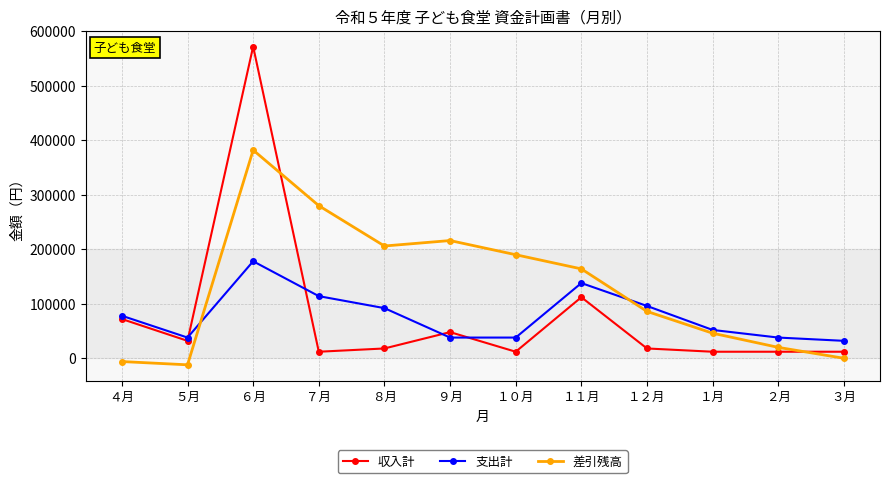

Reading left to right, list all the values displayed in this chart.

収入計: ４月=72000	５月=32000	６月=572000	７月=12000	８月=18000	９月=48000	１０月=12000	１１月=112000	１２月=18000	１月=12000	２月=12000	３月=12000
支出計: ４月=78000	５月=38000	６月=178000	７月=114000	８月=92000	９月=38000	１０月=38000	１１月=138000	１２月=96000	１月=52000	２月=38000	３月=32000
差引残高: ４月=-6000	５月=-12000	６月=382000	７月=280000	８月=206000	９月=216000	１０月=190000	１１月=164000	１２月=86000	１月=46000	２月=20000	３月=0